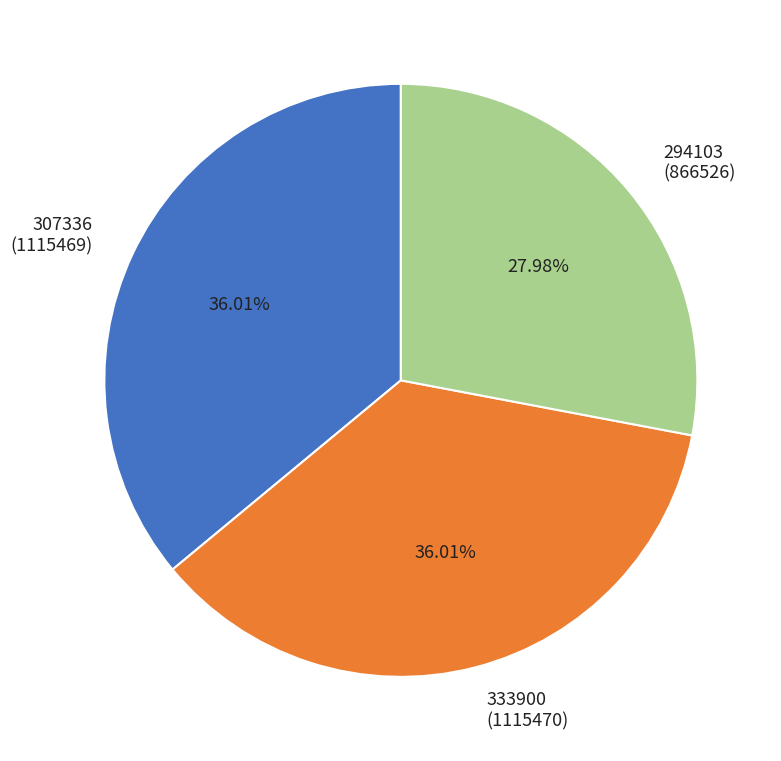

To the nearest percent, what is the average slice percentage?

33%